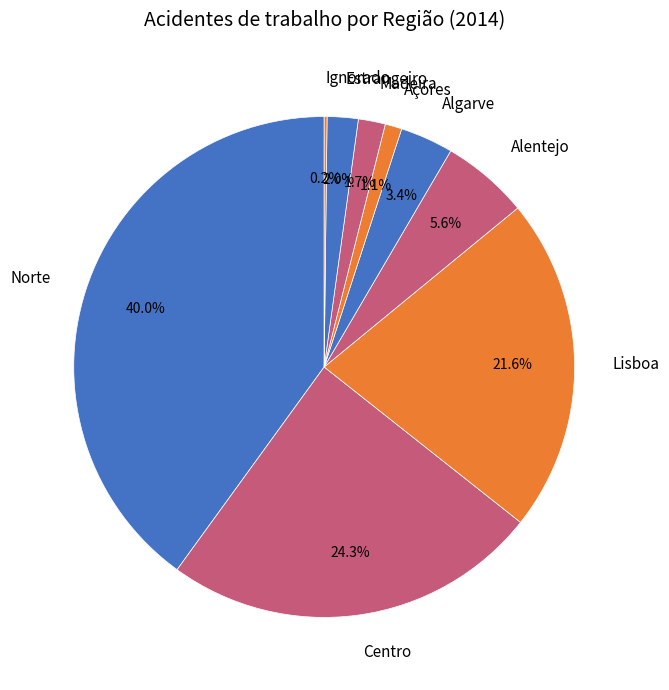

Is there any slice that represents more than half of the pie?

No